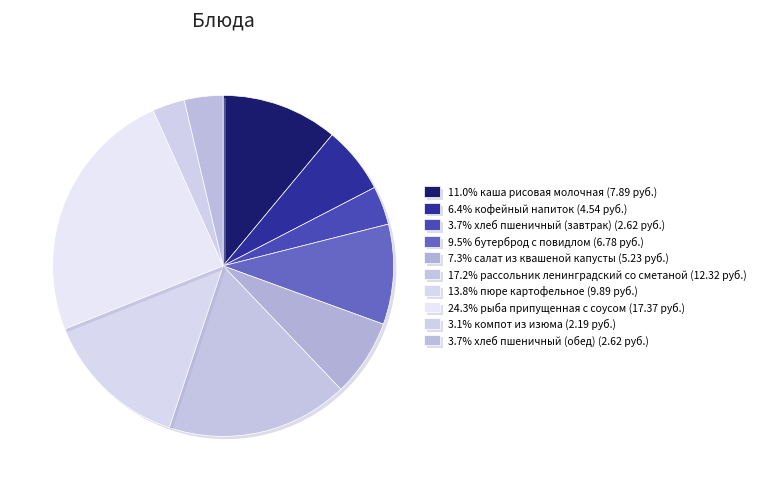

How many slices are in this pie chart?

10